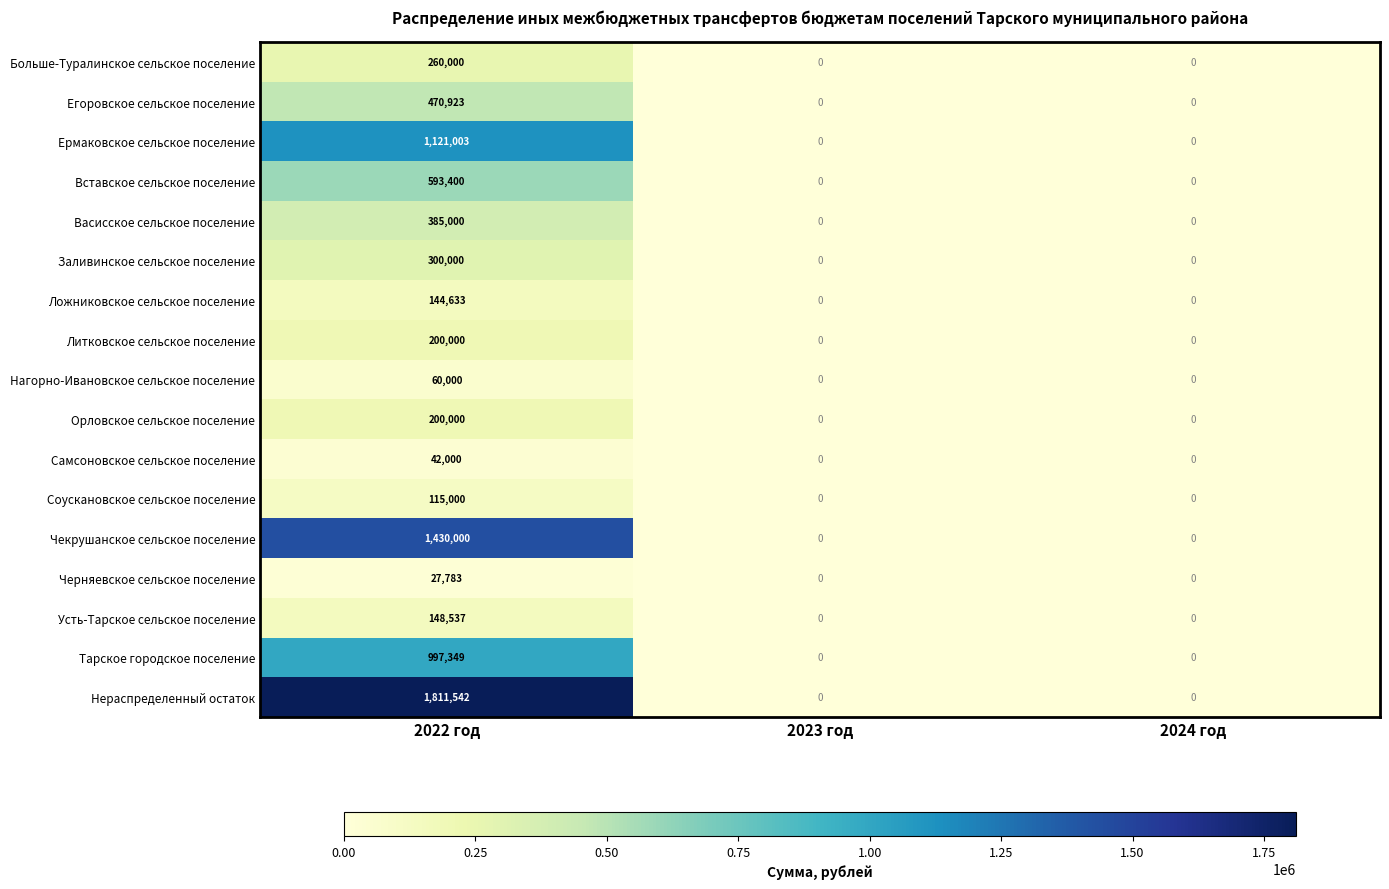

What is the highest value of the Самсоновское сельское поселение series?

42000